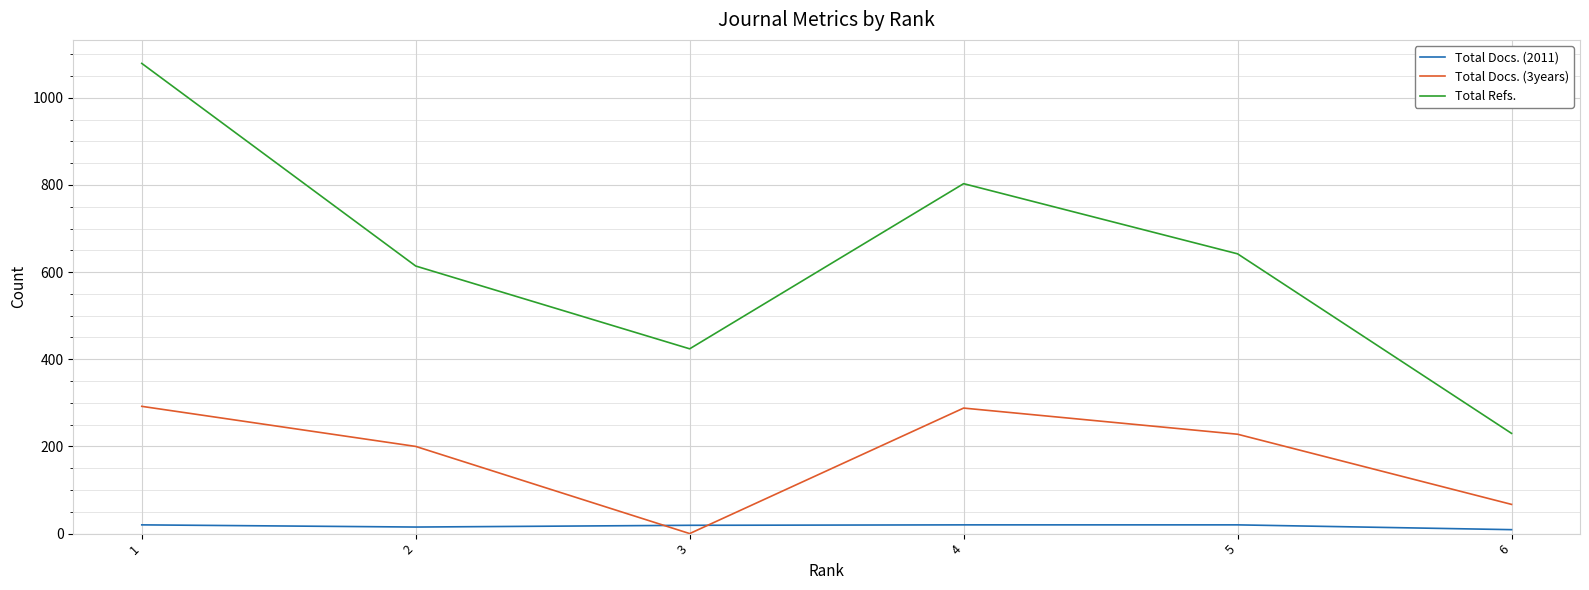

Which series has the largest total across all categories?

Total Refs.